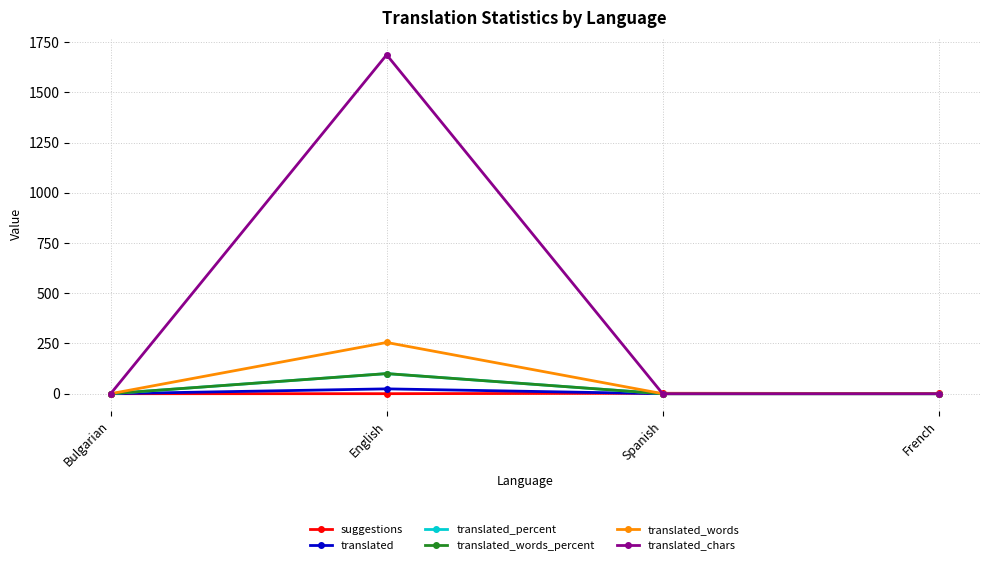

Does the chart have visible grid lines?

Yes